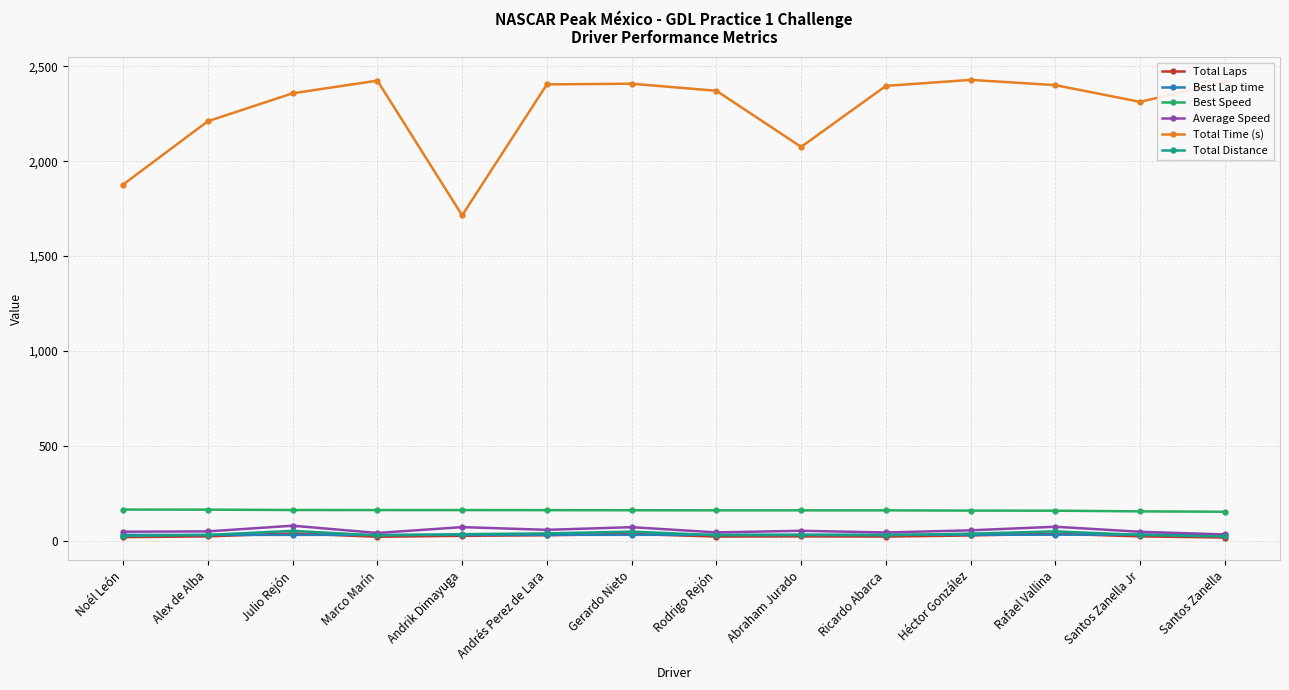

What position from the left is Rodrigo Rejón?

8